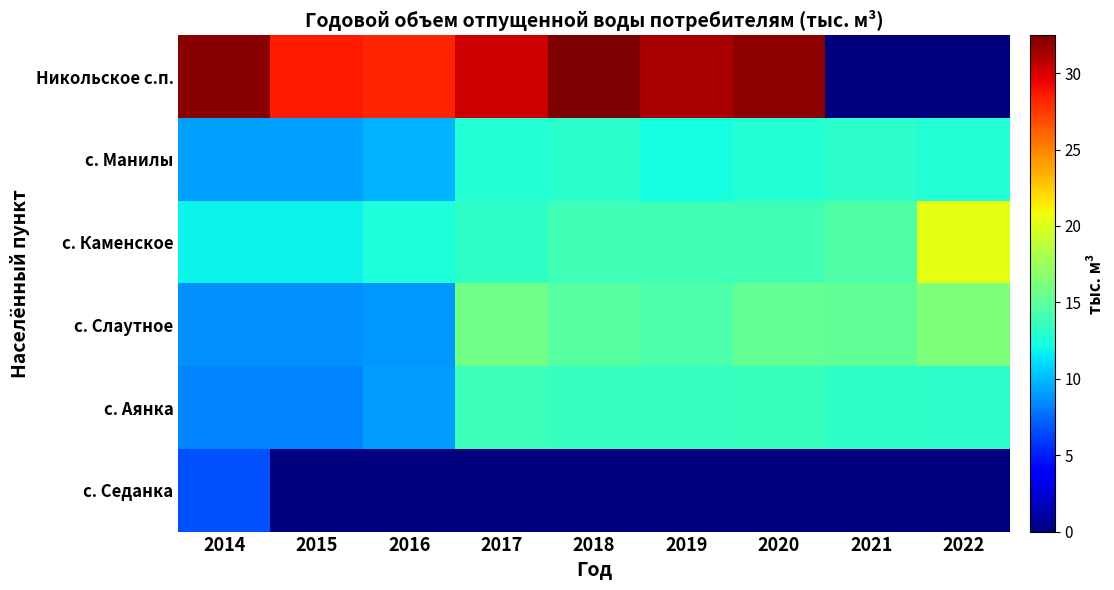

Which series has the largest total across all categories?

Никольское с.п.